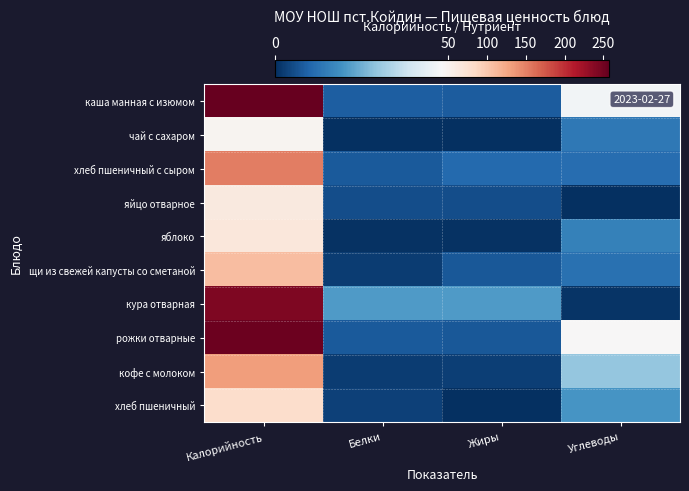

Which series has the largest total across all categories?

каша манная с изюмом